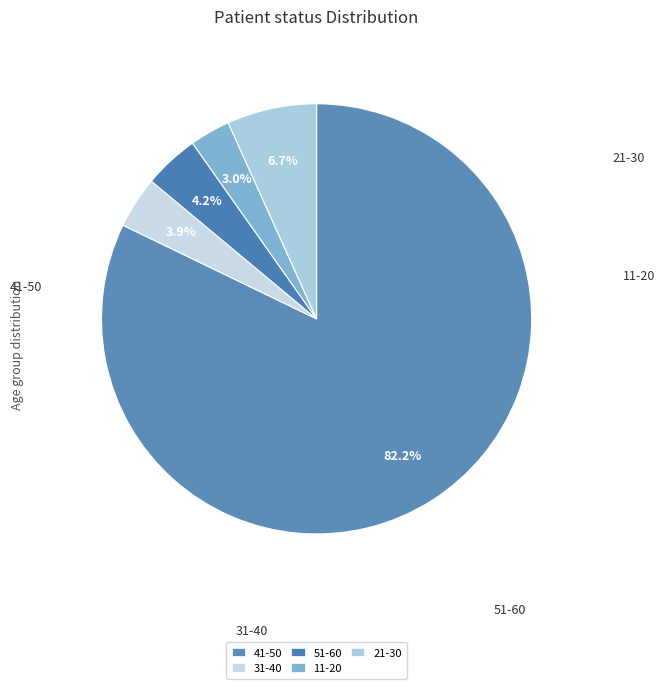

How many slices are in this pie chart?

5